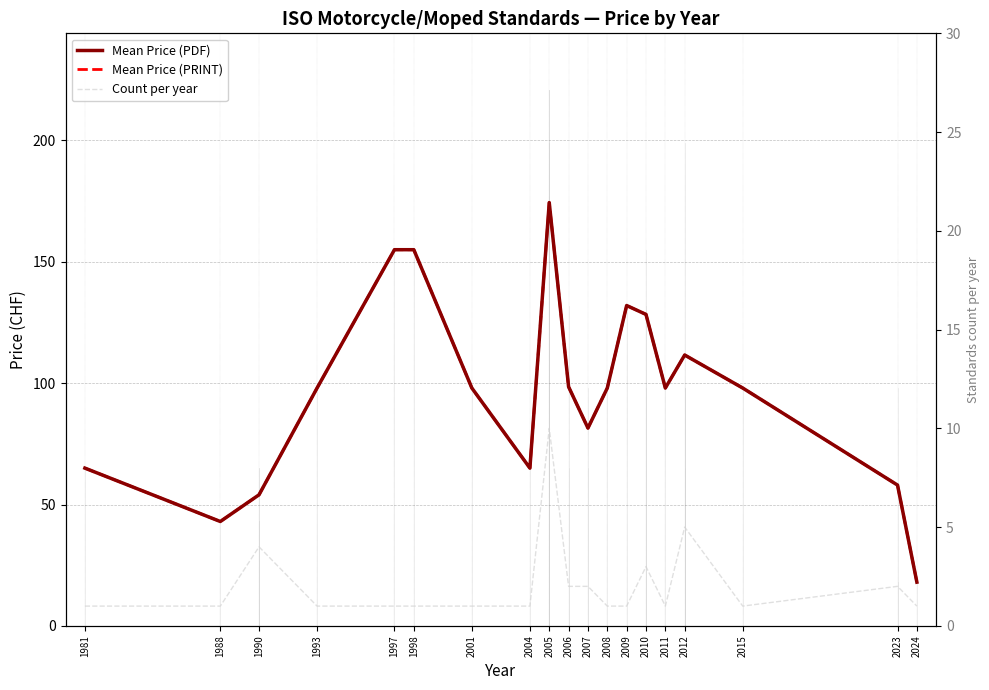

Rank the series at 1993 from highest to lowest value.

Mean Price (PDF), Mean Price (PRINT), Count per year